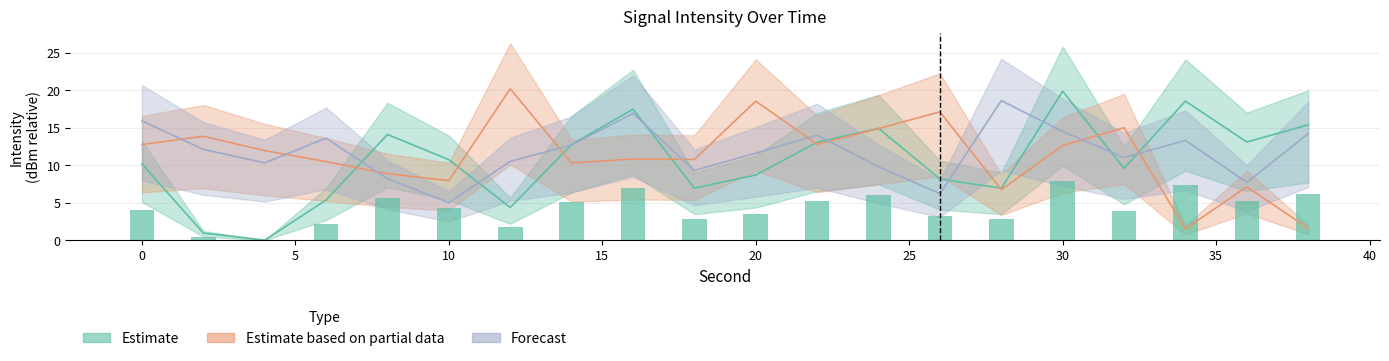

Between 10 and 14, which series saw the biggest shift?

Forecast